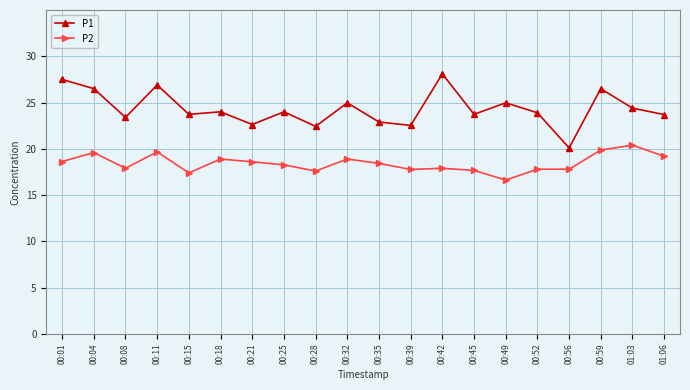

What is the minimum value for P1?

20.1